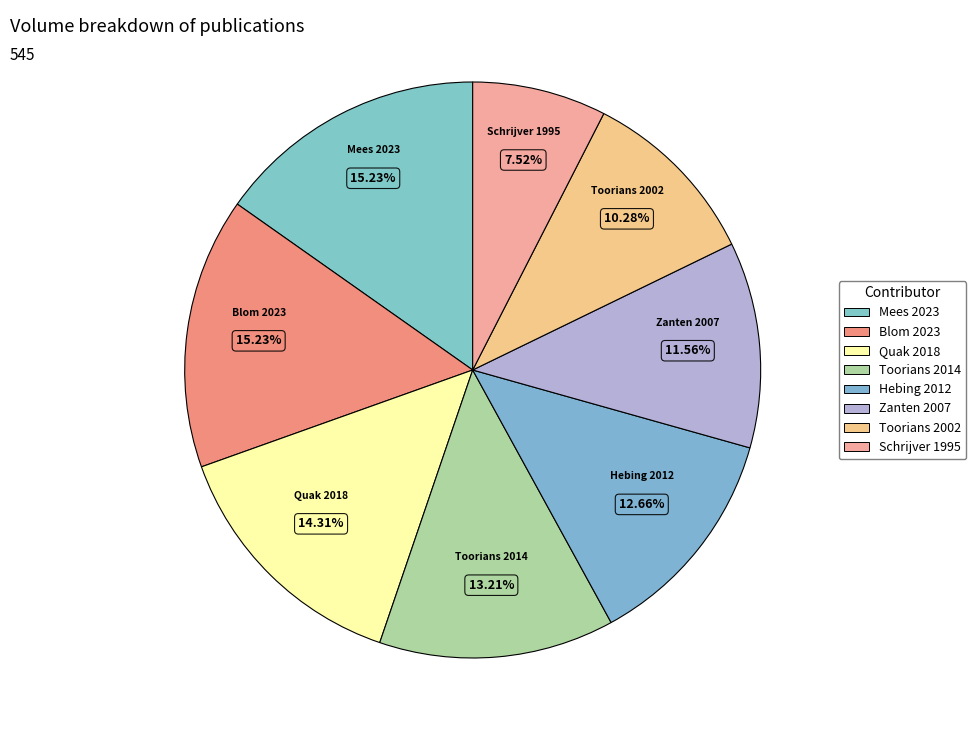

Is there a majority slice in this chart?

No